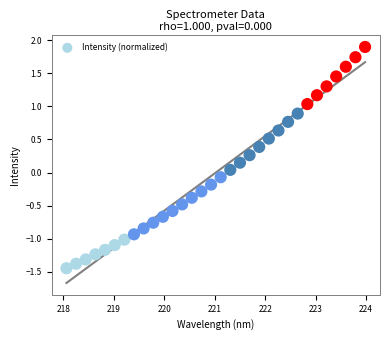

What is the range of X values (max minus min)?

5.9